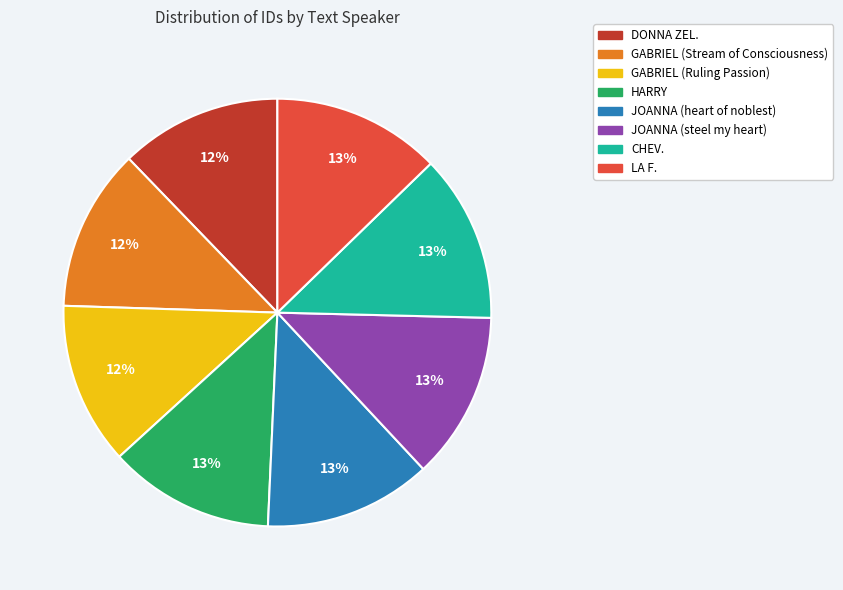

The JOANNA (heart of noblest) slice represents 21% of the pie. True or false?

False